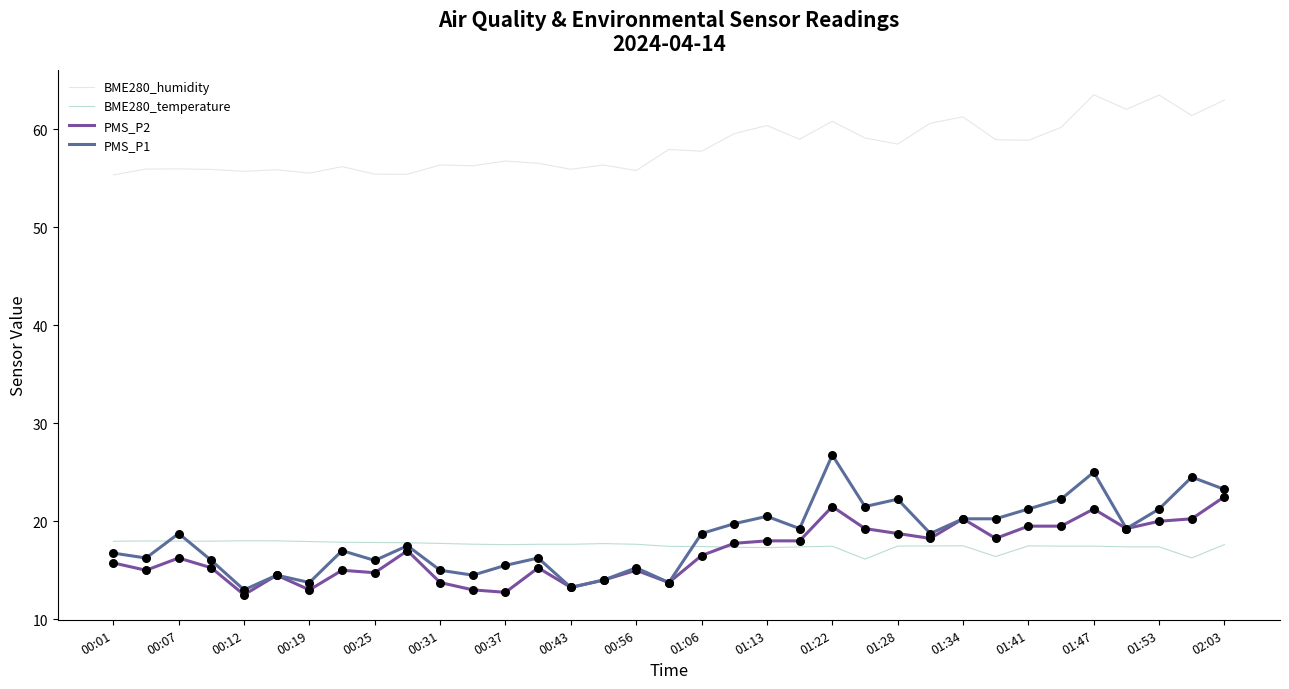

List the series in order of their peak value, lowest first.

BME280_temperature, PMS_P2, PMS_P1, BME280_humidity